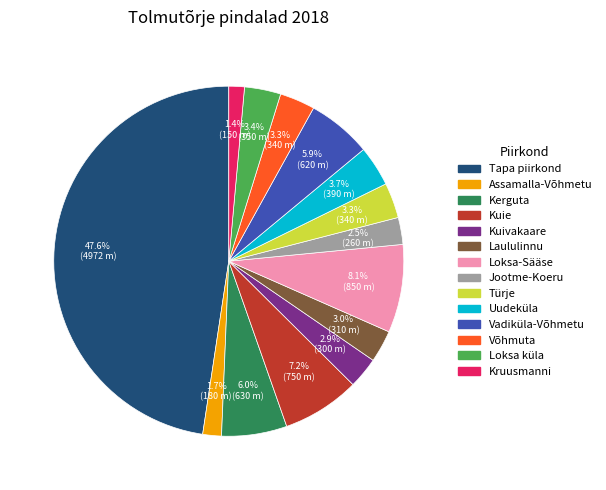

What is the ratio of the value at Assamalla-Võhmetu to the value at Kuivakaare?

0.6